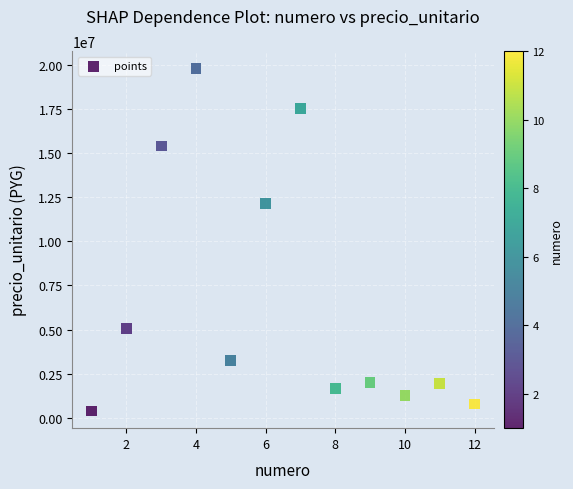

What Y value in the scatter plot is closest to 10092500?

12127500